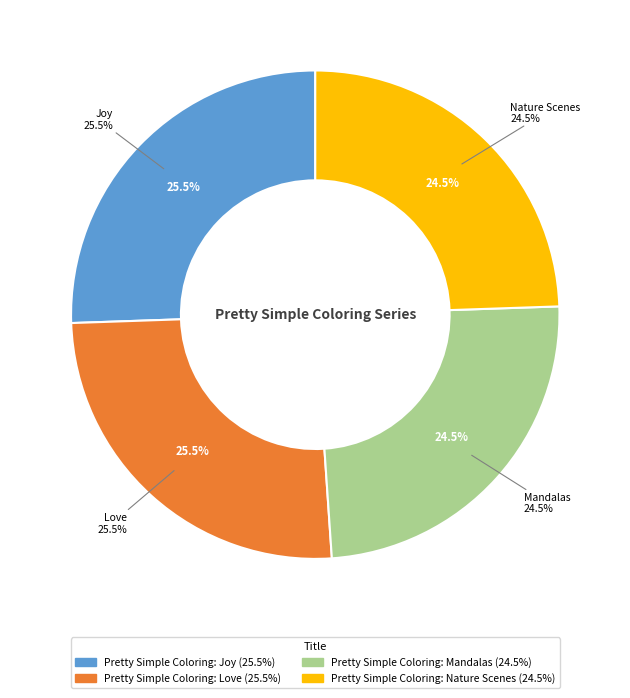

The Pretty Simple Coloring: Nature Scenes slice represents 24% of the pie. True or false?

True